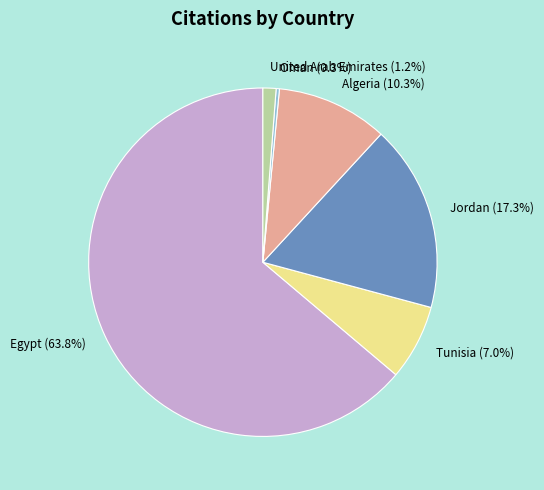

To the nearest percent, what is the average slice percentage?

17%